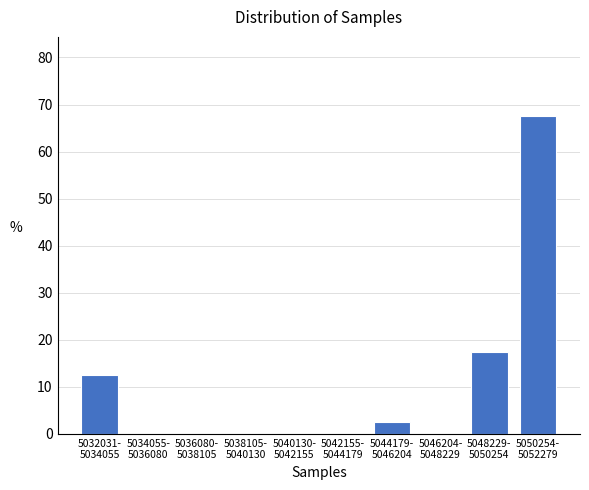

What is the greatest value displayed?

67.5